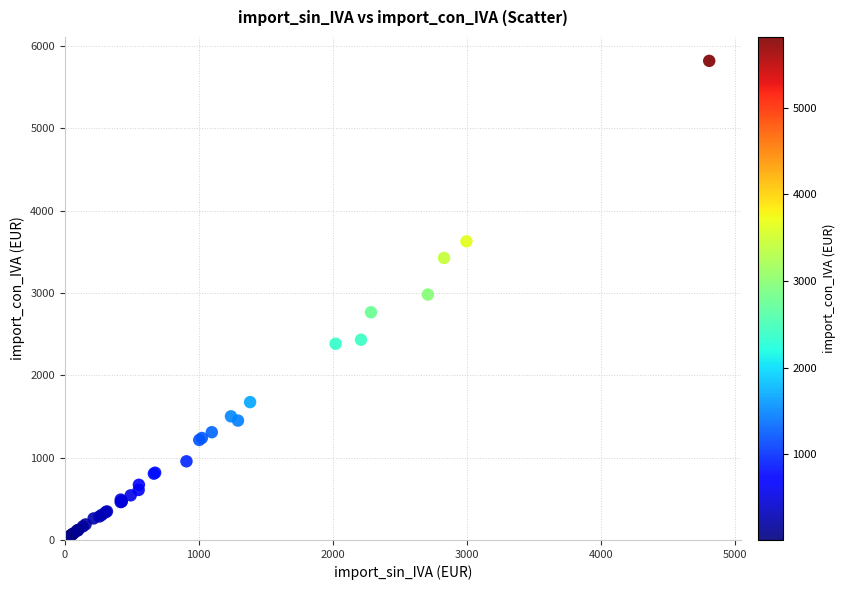

What Y value in the scatter plot is closest to 2913?

2979.9